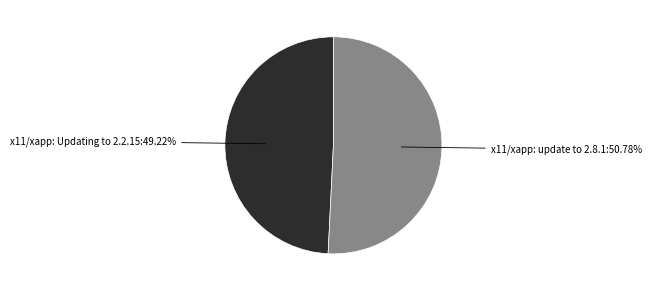

Do x11/xapp: Updating to 2.2.15 and x11/xapp: update to 2.8.1 together represent more than half of the pie?

Yes